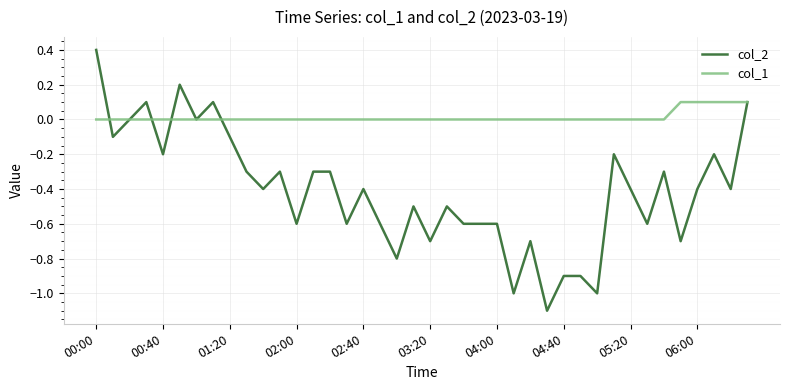

Reading right to left, transcribe all the data shown in this chart.

col_2: 0.1	-0.4	-0.2	-0.4	-0.7	-0.3	-0.6	-0.4	-0.2	-1.0	-0.9	-0.9	-1.1	-0.7	-1.0	-0.6	-0.6	-0.6	-0.5	-0.7	-0.5	-0.8	-0.6	-0.4	-0.6	-0.3	-0.3	-0.6	-0.3	-0.4	-0.3	-0.1	0.1	0.0	0.2	-0.2	0.1	0.0	-0.1	0.4
col_1: 0.1	0.1	0.1	0.1	0.1	0.0	0.0	0.0	0.0	0.0	0.0	0.0	0.0	0.0	0.0	0.0	0.0	0.0	0.0	0.0	0.0	0.0	0.0	0.0	0.0	0.0	0.0	0.0	0.0	0.0	0.0	0.0	0.0	0.0	0.0	0.0	0.0	0.0	0.0	0.0